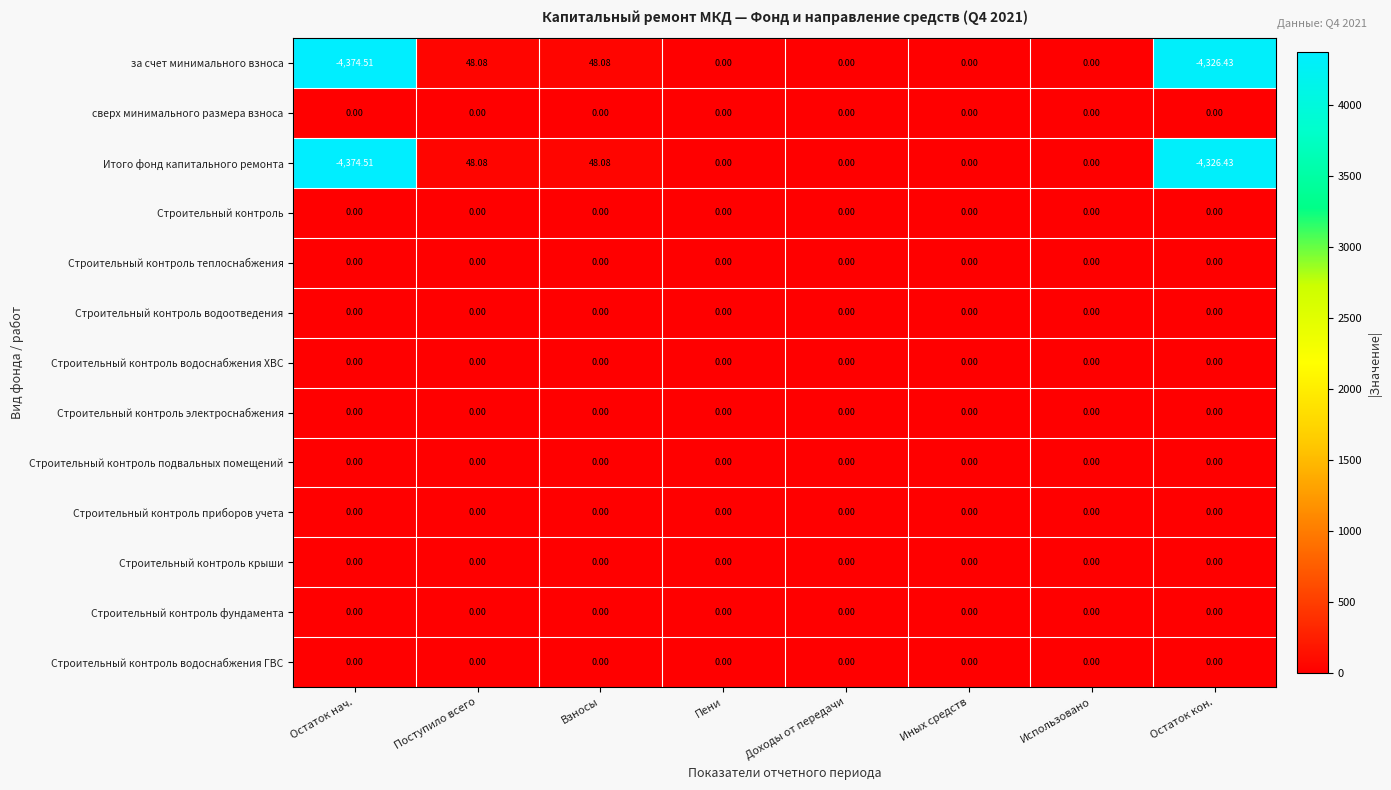

At which label does Итого фонд капитального ремонта first exceed 0?

Поступило всего